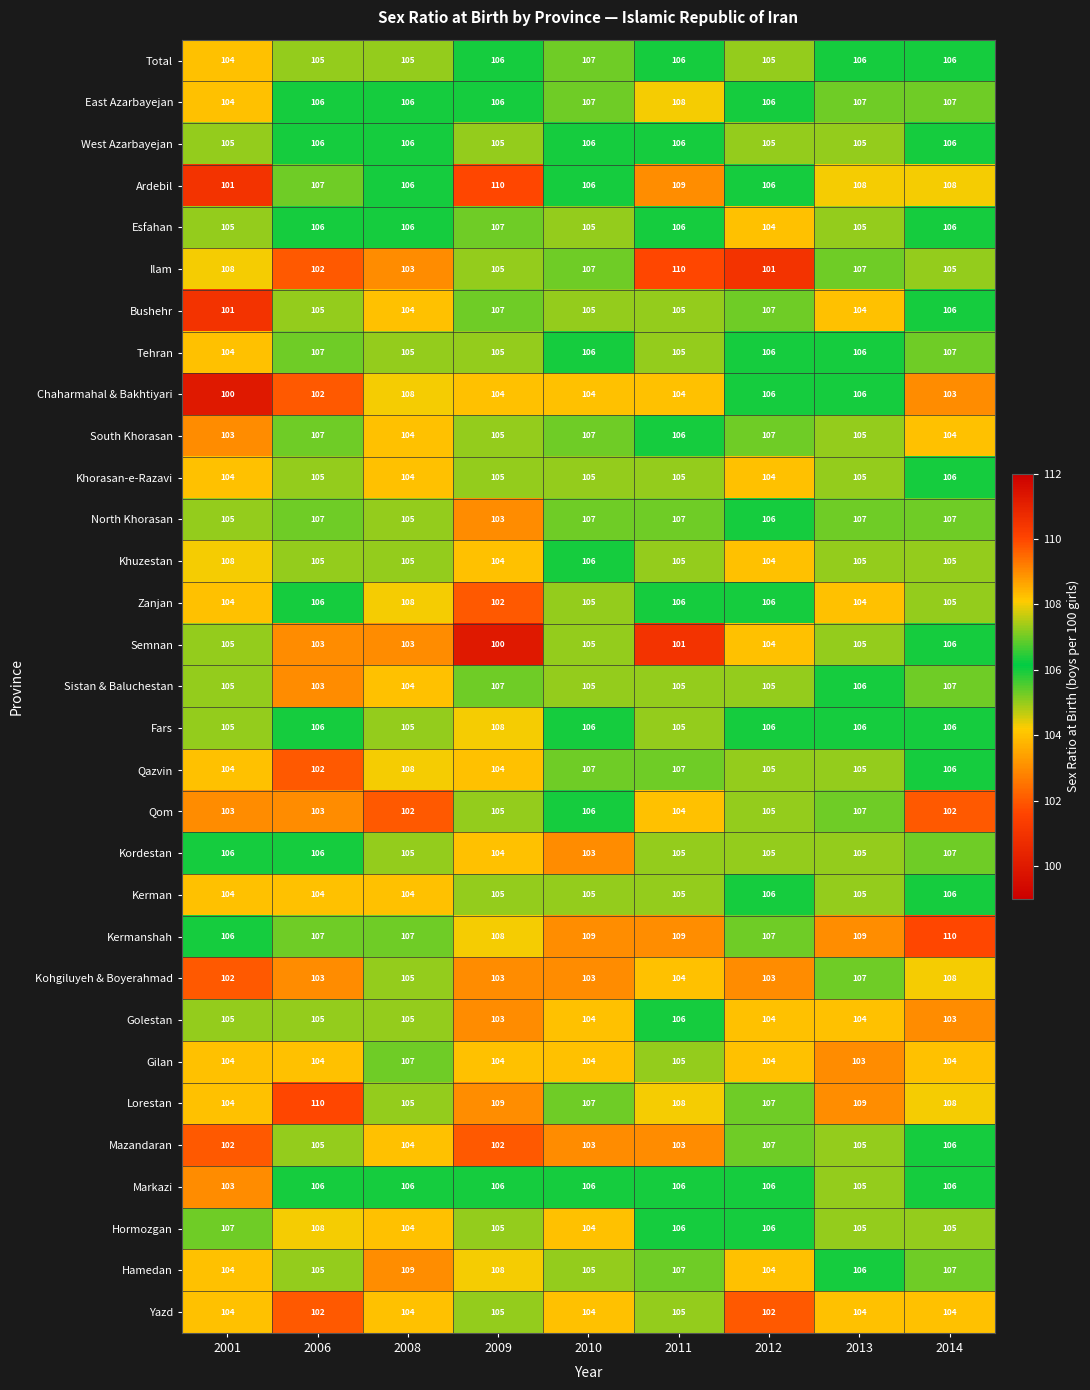

At how many categories does at least one series exceed 106?

9